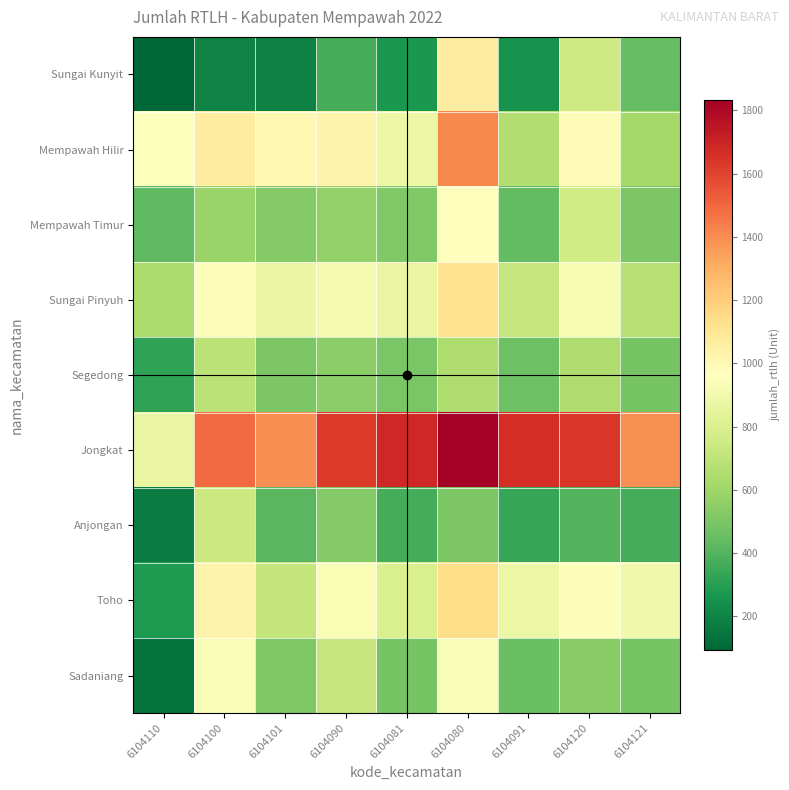

Reading right to left, transcribe all the data shown in this chart.

Sungai Kunyit: 6104121=444.9	6104120=757.8	6104091=253.3	6104080=1059.8	6104081=272.0	6104090=365.0	6104101=187.8	6104100=200.0	6104110=92.0
Mempawah Hilir: 6104121=616.8	6104120=986.7	6104091=658.4	6104080=1406.2	6104081=875.0	6104090=1030.0	6104101=1003.9	6104100=1064.0	6104110=956.0
Mempawah Timur: 6104121=500.3	6104120=759.1	6104091=439.0	6104080=960.0	6104081=517.2	6104090=566.1	6104101=523.0	6104100=583.1	6104110=427.2
Sungai Pinyuh: 6104121=676.6	6104120=927.4	6104091=718.7	6104080=1116.1	6104081=865.0	6104090=911.0	6104101=867.9	6104100=945.0	6104110=638.0
Segedong: 6104121=493.4	6104120=647.3	6104091=460.8	6104080=645.6	6104081=497.0	6104090=543.0	6104101=502.8	6104100=686.0	6104110=317.0
Jongkat: 6104121=1385.7	6104120=1637.1	6104091=1667.3	6104080=1834.0	6104081=1685.4	6104090=1628.9	6104101=1397.0	6104100=1491.8	6104110=866.2
Anjongan: 6104121=368.4	6104120=402.2	6104091=334.0	6104080=500.7	6104081=370.2	6104090=526.3	6104101=418.0	6104100=739.6	6104110=172.7
Toho: 6104121=897.0	6104120=948.0	6104091=879.8	6104080=1144.9	6104081=797.7	6104090=931.6	6104101=711.9	6104100=1025.3	6104110=282.2
Sadaniang: 6104121=489.0	6104120=540.0	6104091=454.6	6104080=937.3	6104081=492.6	6104090=723.4	6104101=511.7	6104100=936.2	6104110=136.1